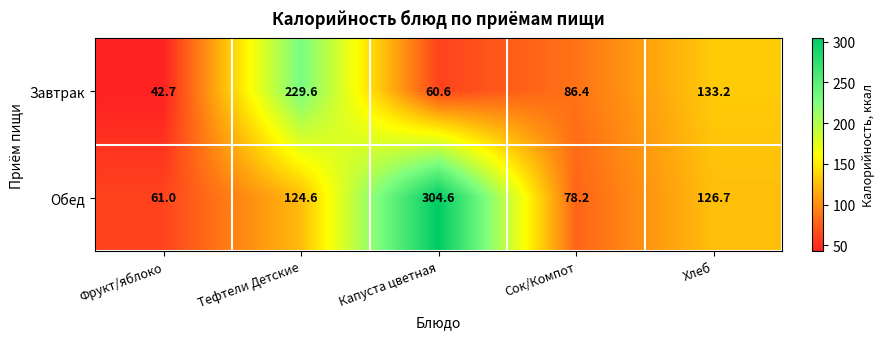

Reading right to left, extract all data points from this chart.

Завтрак: 133.2	86.4	60.6	229.6	42.7
Обед: 126.7	78.2	304.6	124.6	61.0